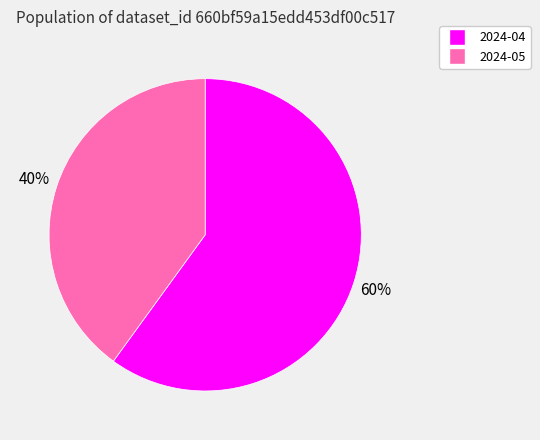

What is the ratio of the value at 2024-04 to the value at 2024-05?

1.5